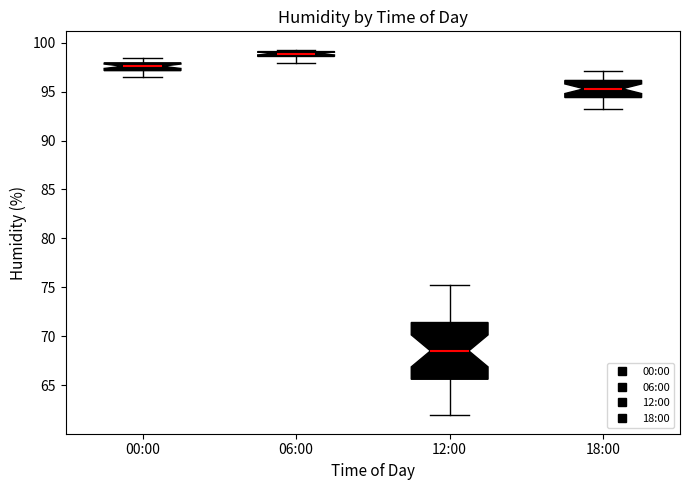

Where is the upper edge of the box for 00:00 on the y-axis? The values are not printed on the chart, so give them approximately, as read against the axis.

98.0